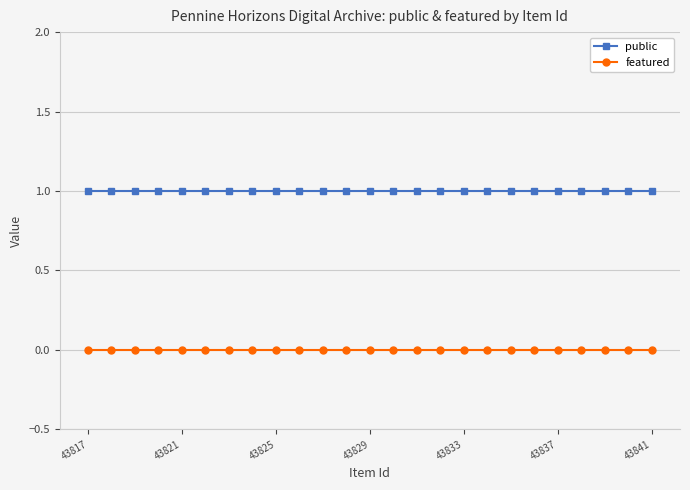

At which label does featured reach its minimum?

43841